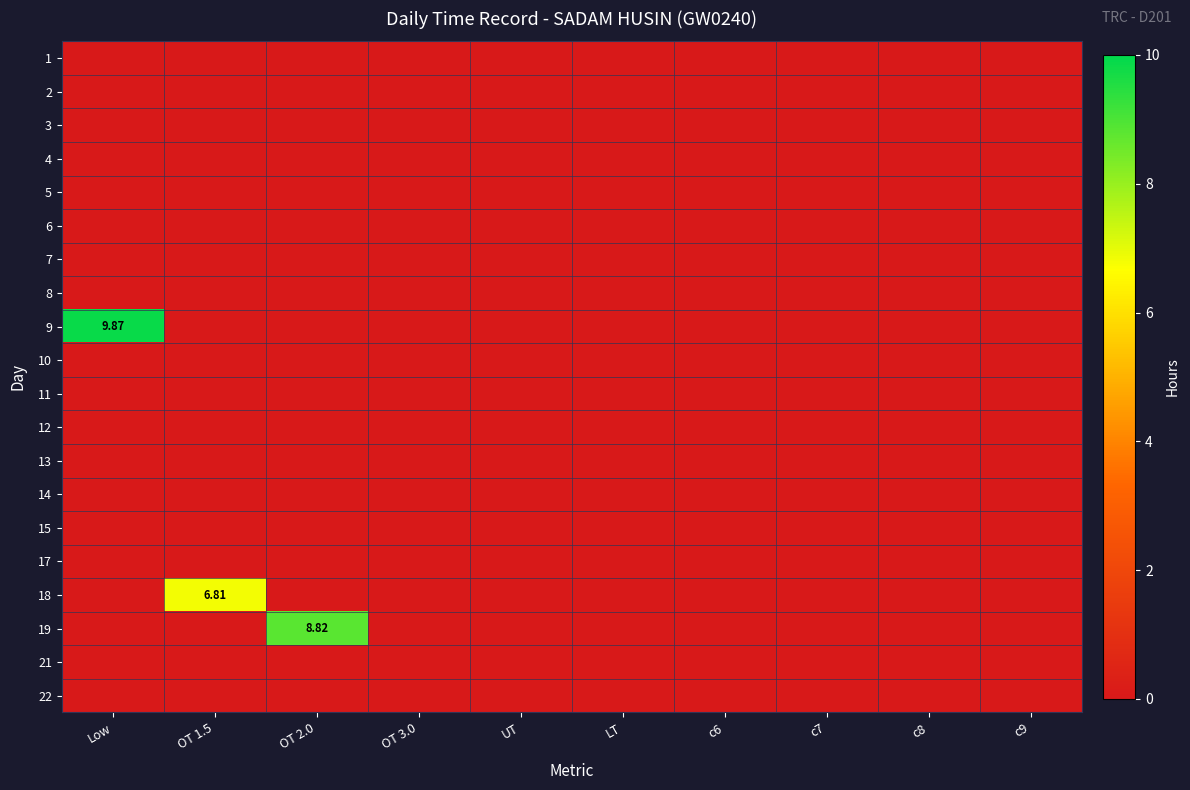

List the labels in order of 4 value, largest first.

Low, OT 1.5, OT 2.0, OT 3.0, UT, LT, c6, c7, c8, c9